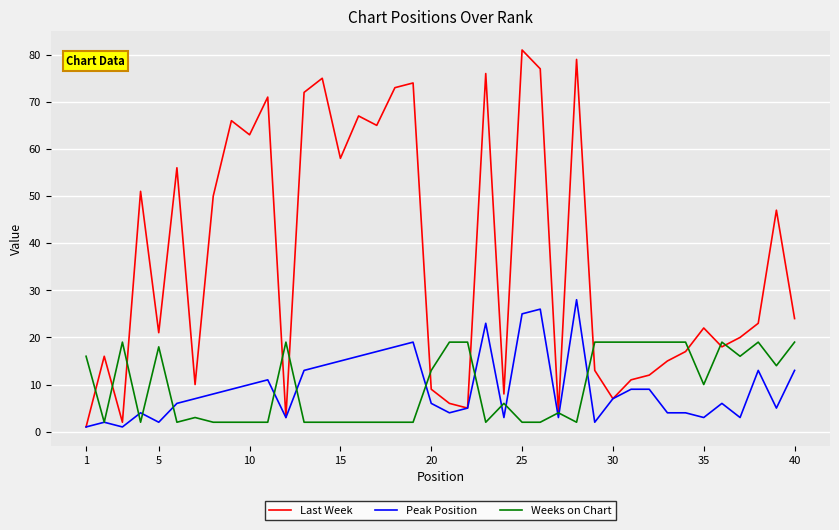

Which series has the widest spread of values?

Last Week